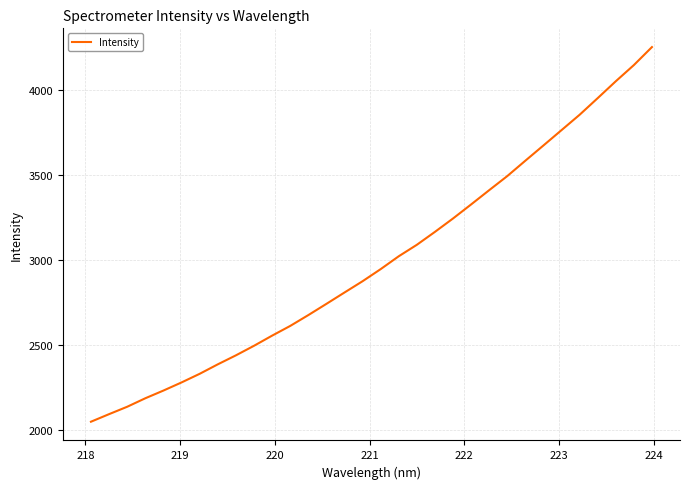

What is the difference between the maximum and minimum values?

2204.4